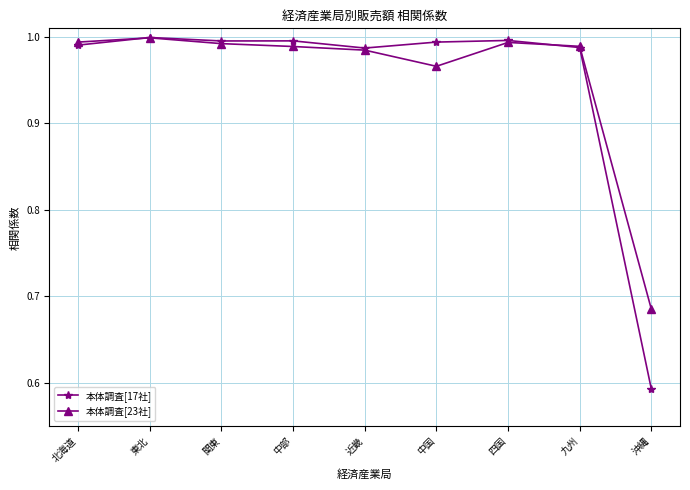

What is the label of the 7th point from the right?

関東